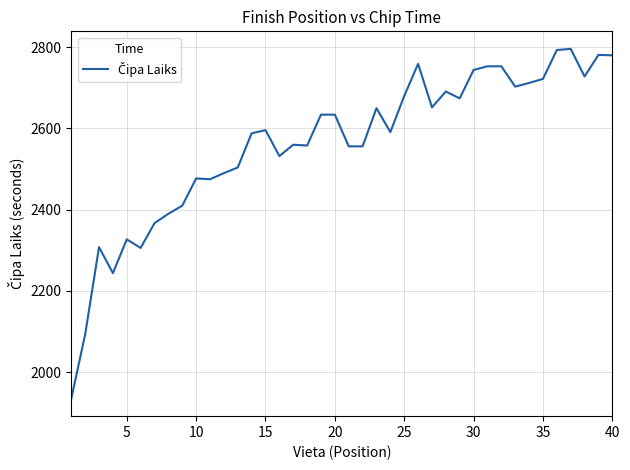

What is the difference between the maximum and minimum values?

861